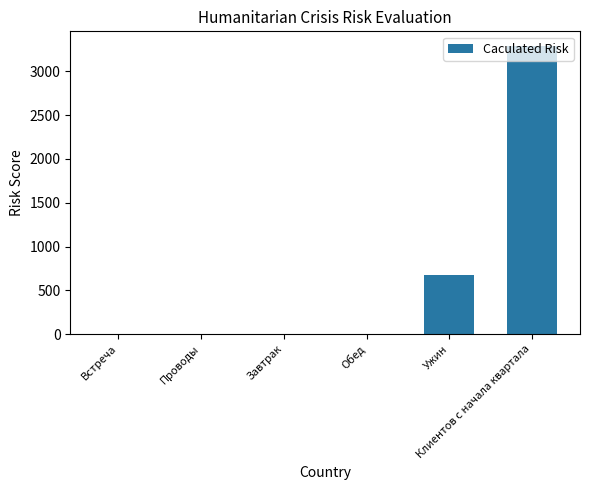

What is the sum of all values?

3963